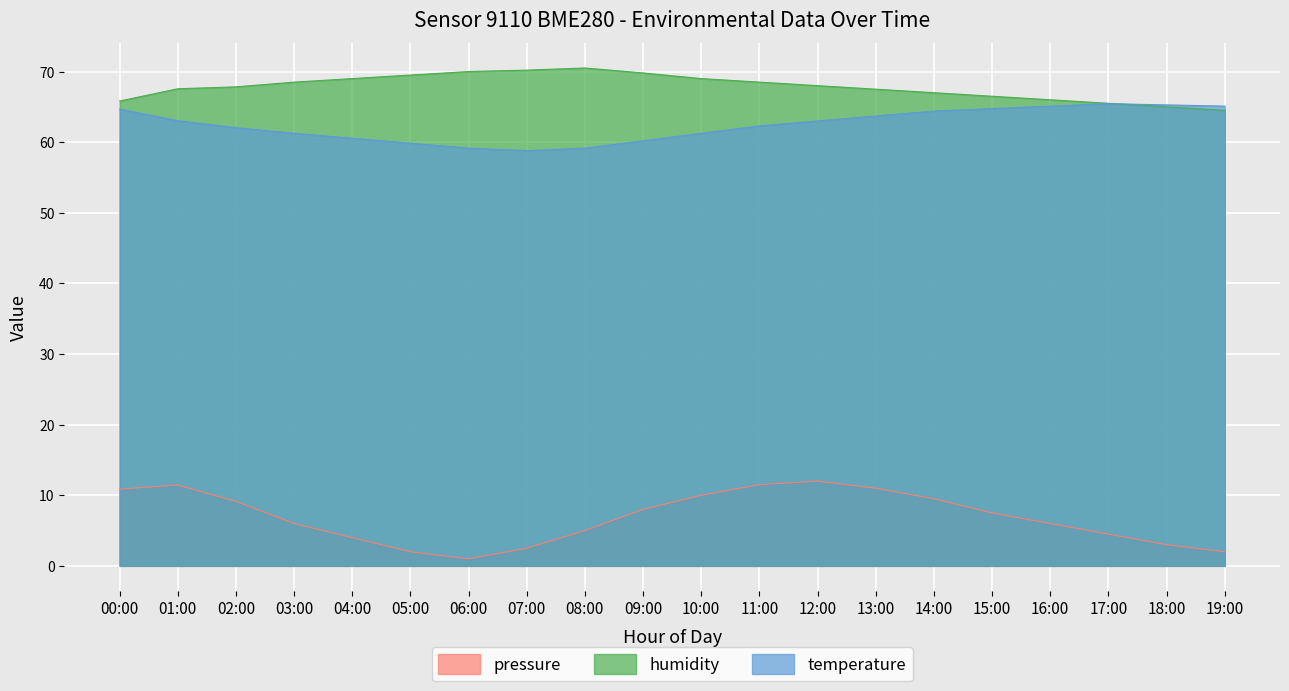

What position from the right is 07:00?

13